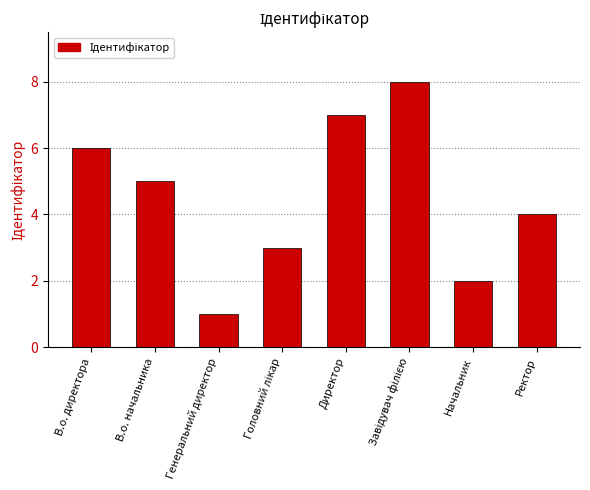

Reading left to right, list all the values displayed in this chart.

6	5	1	3	7	8	2	4